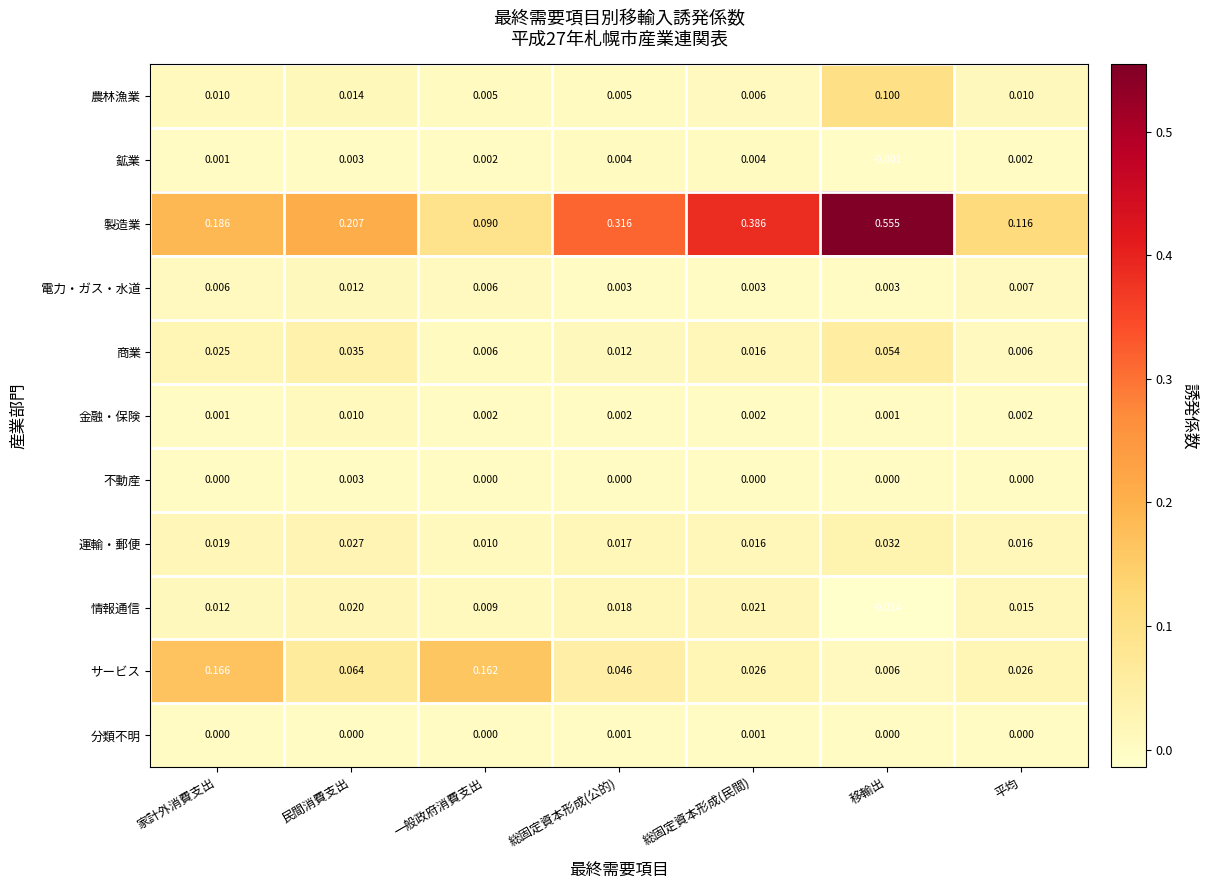

Between 民間消費支出 and 平均, which series saw the biggest shift?

製造業